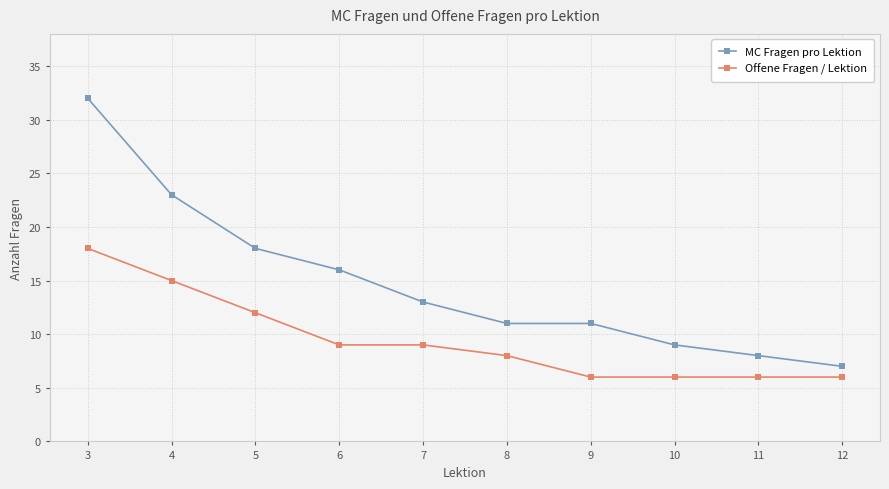

True or false: Offene Fragen / Lektion and MC Fragen pro Lektion intersect in this chart.

False